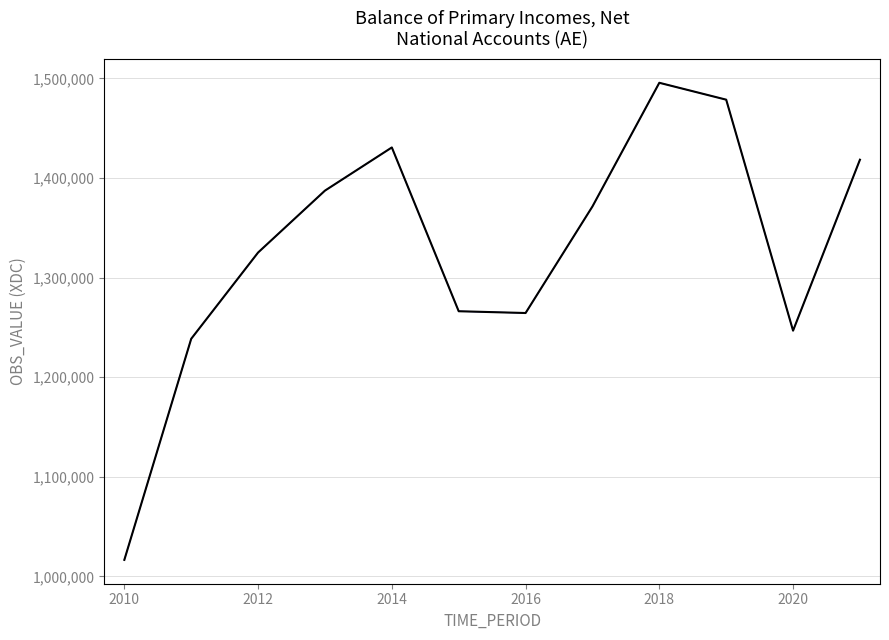

What is the greatest value displayed?

1495612.6